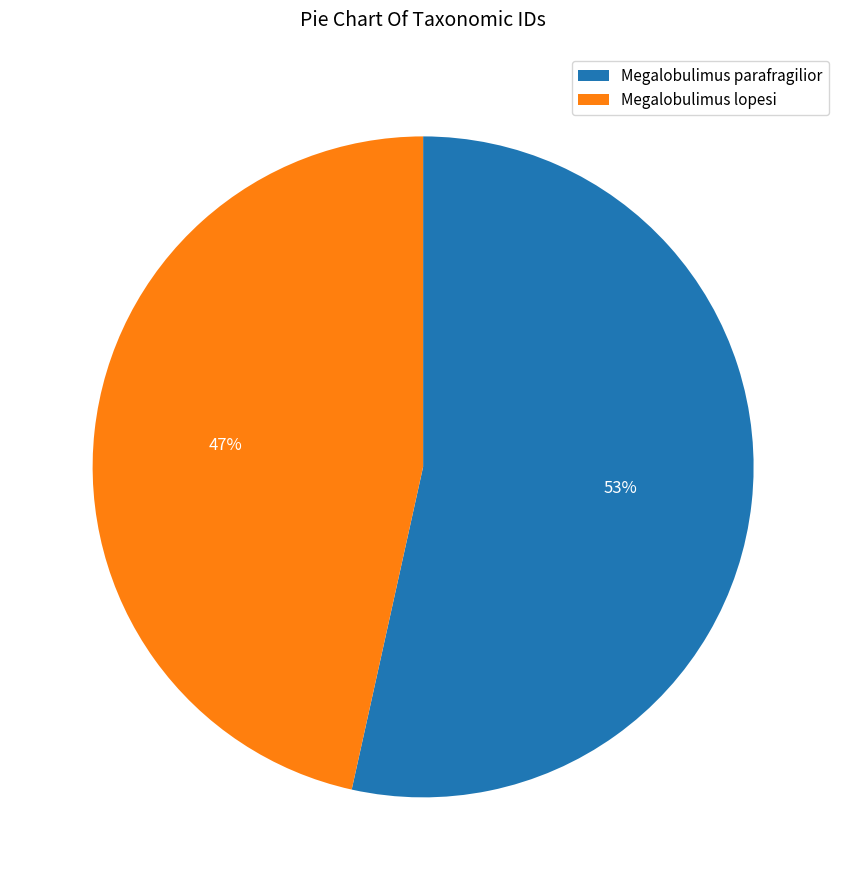

To the nearest percent, what is the combined percentage of Megalobulimus parafragilior and Megalobulimus lopesi?

100%